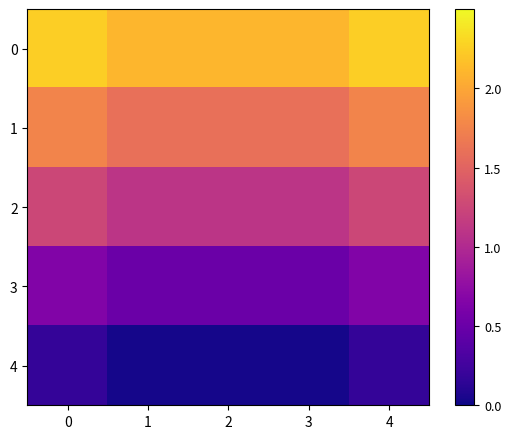

What is the total value across all series at 0?

6.1